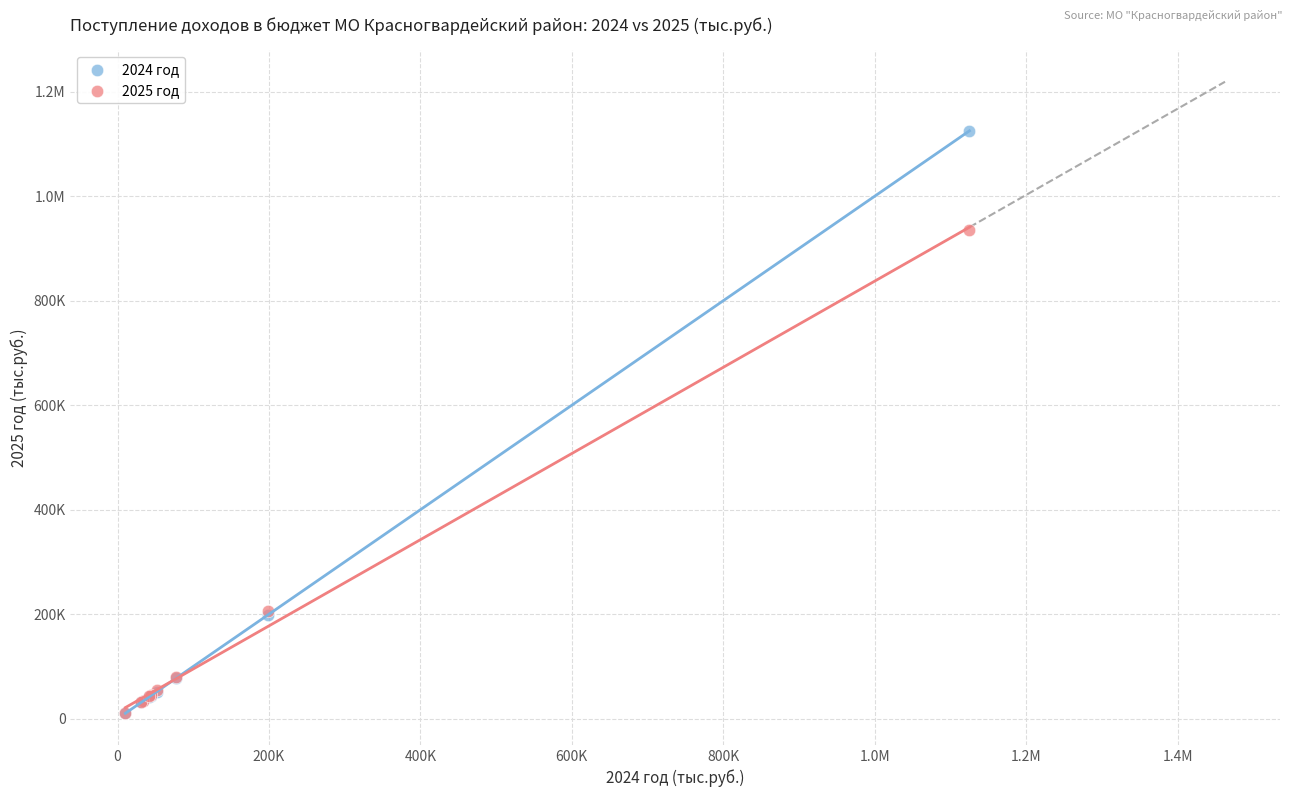

What are all the series names shown in the legend?

2024 год, 2025 год